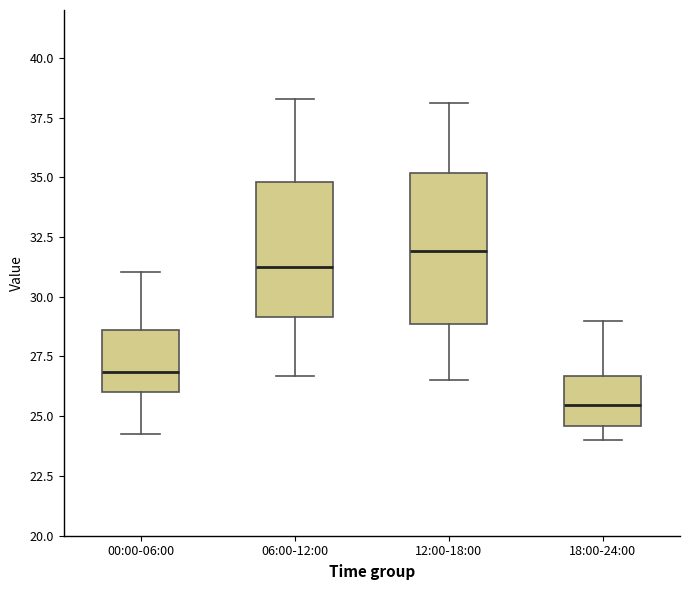

Where is the upper edge of the box for 18:00-24:00 on the y-axis? The values are not printed on the chart, so give them approximately, as read against the axis.

26.5